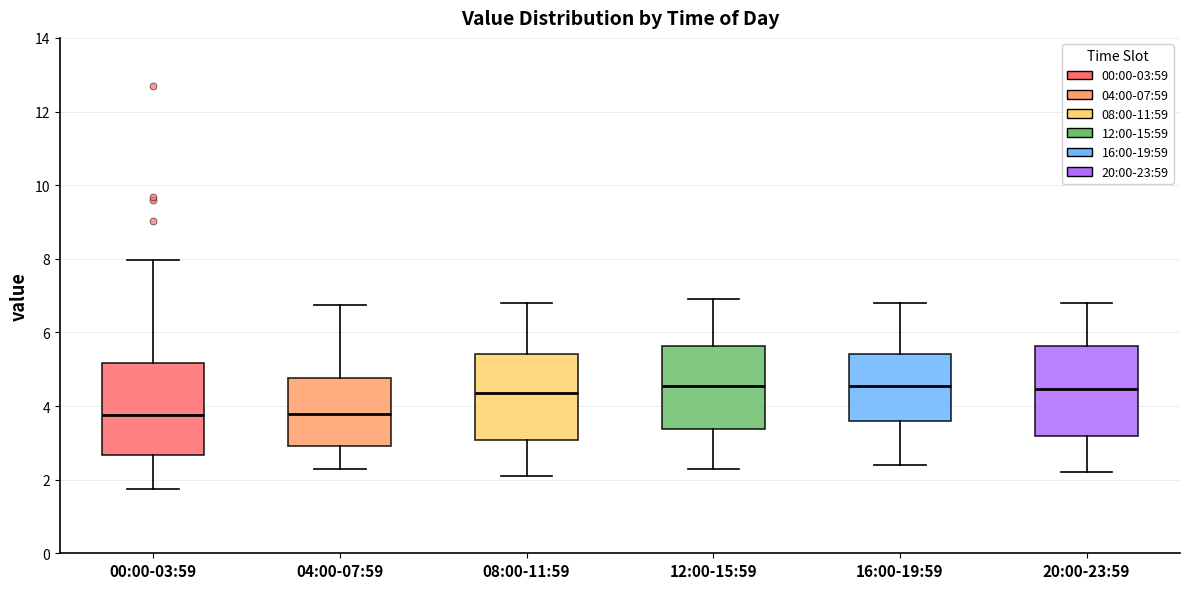

Reading left to right, transcribe this box plot: for each box, give where its median line is, the range the box spans, and where its two whiskers end, as read against the y-axis. The values are not printed on the chart, so give them approximately, as read against the axis.

00:00-03:59: median 3.8, box 2.6 to 5.2, whiskers 1.8 to 8.0
04:00-07:59: median 3.8, box 3.0 to 4.8, whiskers 2.4 to 6.8
08:00-11:59: median 4.4, box 3.0 to 5.4, whiskers 2.2 to 6.8
12:00-15:59: median 4.6, box 3.4 to 5.6, whiskers 2.4 to 7.0
16:00-19:59: median 4.6, box 3.6 to 5.4, whiskers 2.4 to 6.8
20:00-23:59: median 4.4, box 3.2 to 5.6, whiskers 2.2 to 6.8